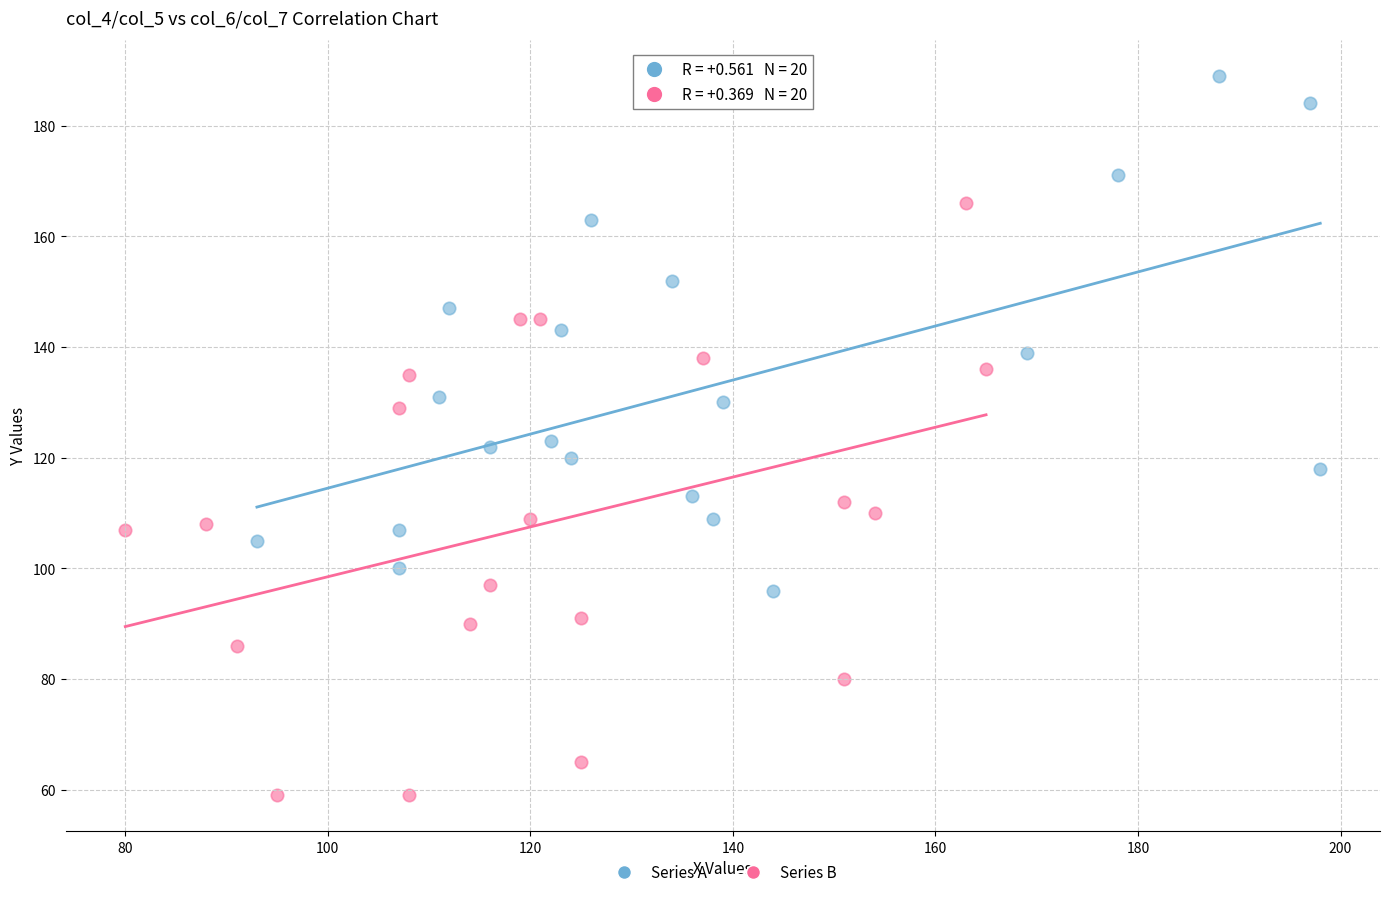

Which series contains the lowest Y value?

Series B